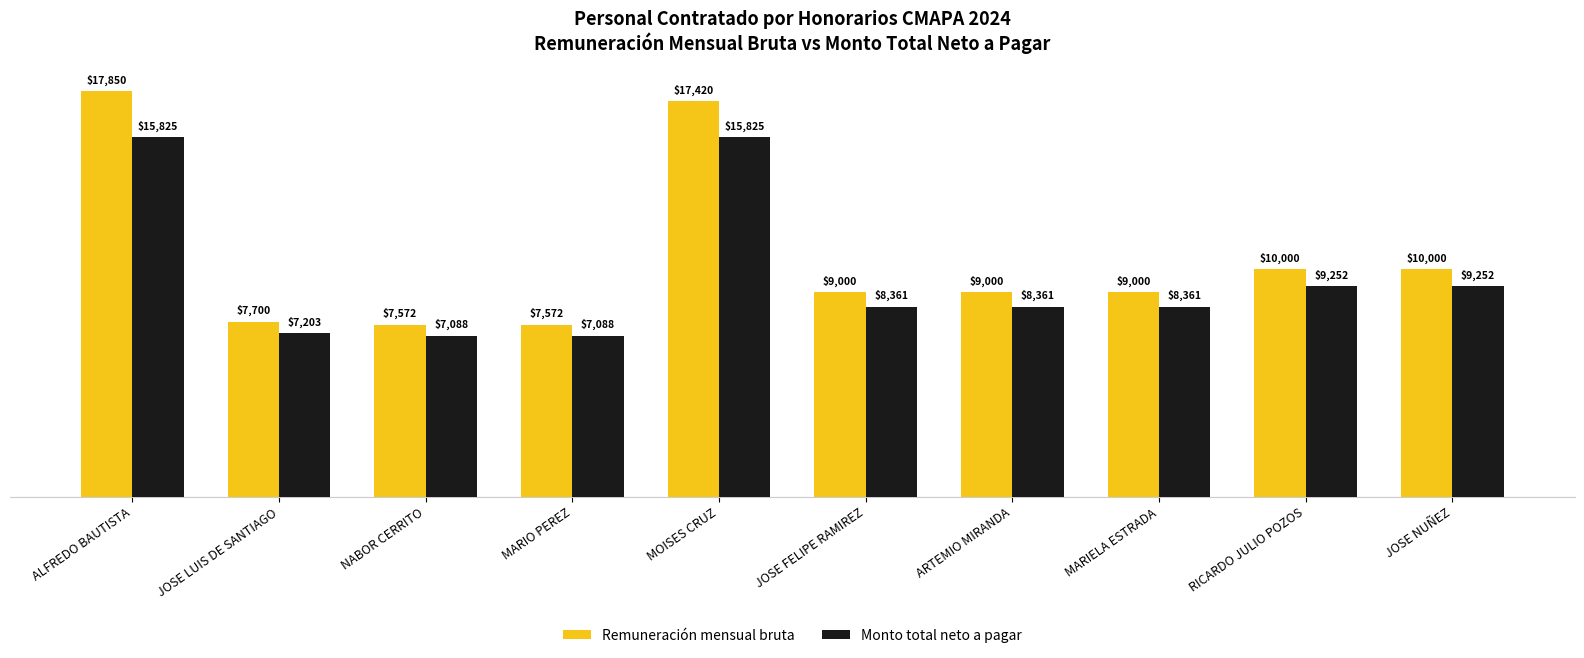

Which label corresponds to the largest value in the chart?

ALFREDO BAUTISTA